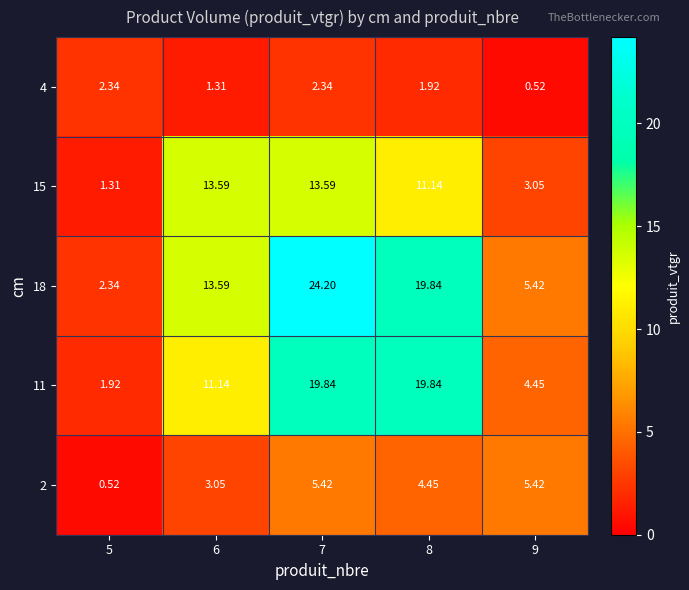

Is the value of 11 at 8 greater than the value of 2 at 6?

Yes